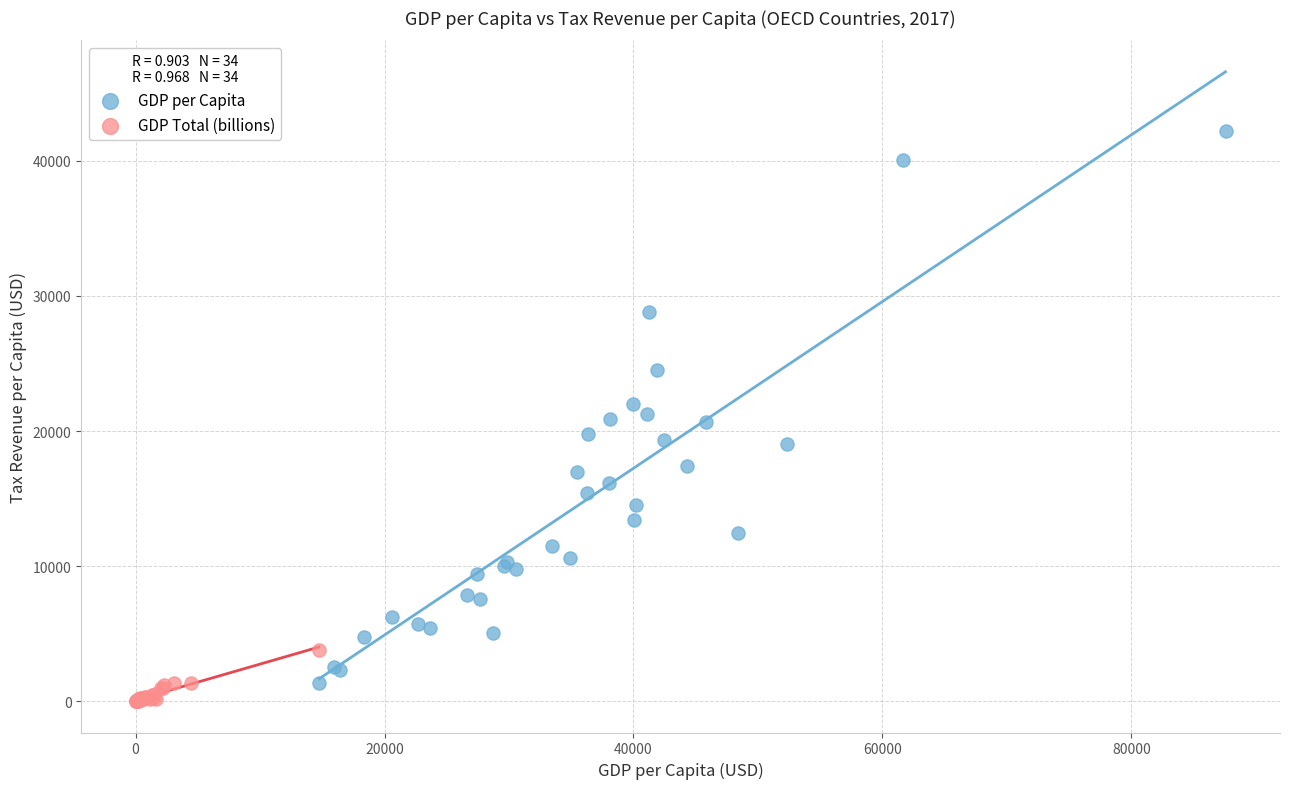

Which series has the widest spread of Y values?

GDP per Capita